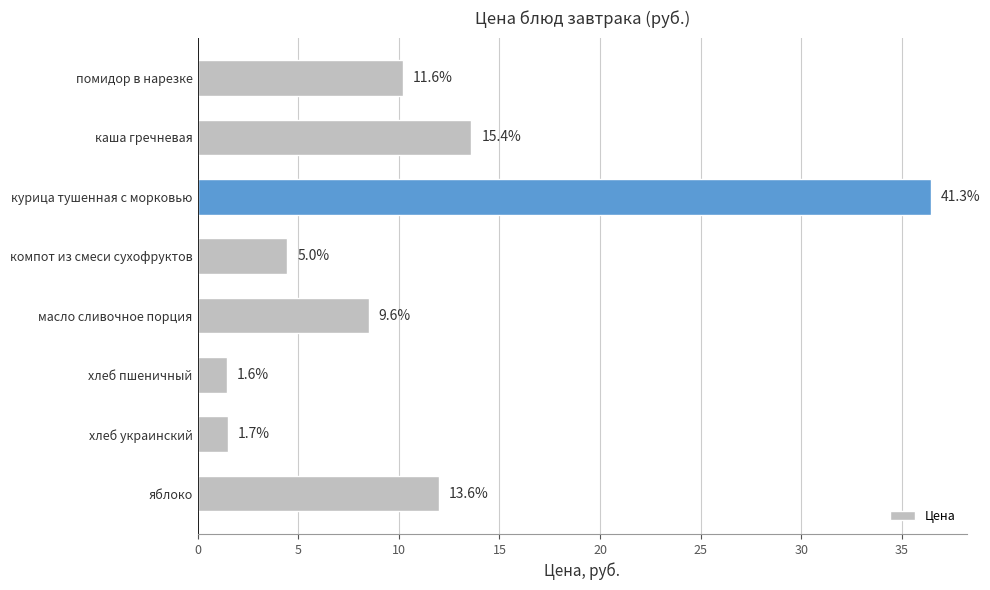

Are the bars horizontal?

Yes